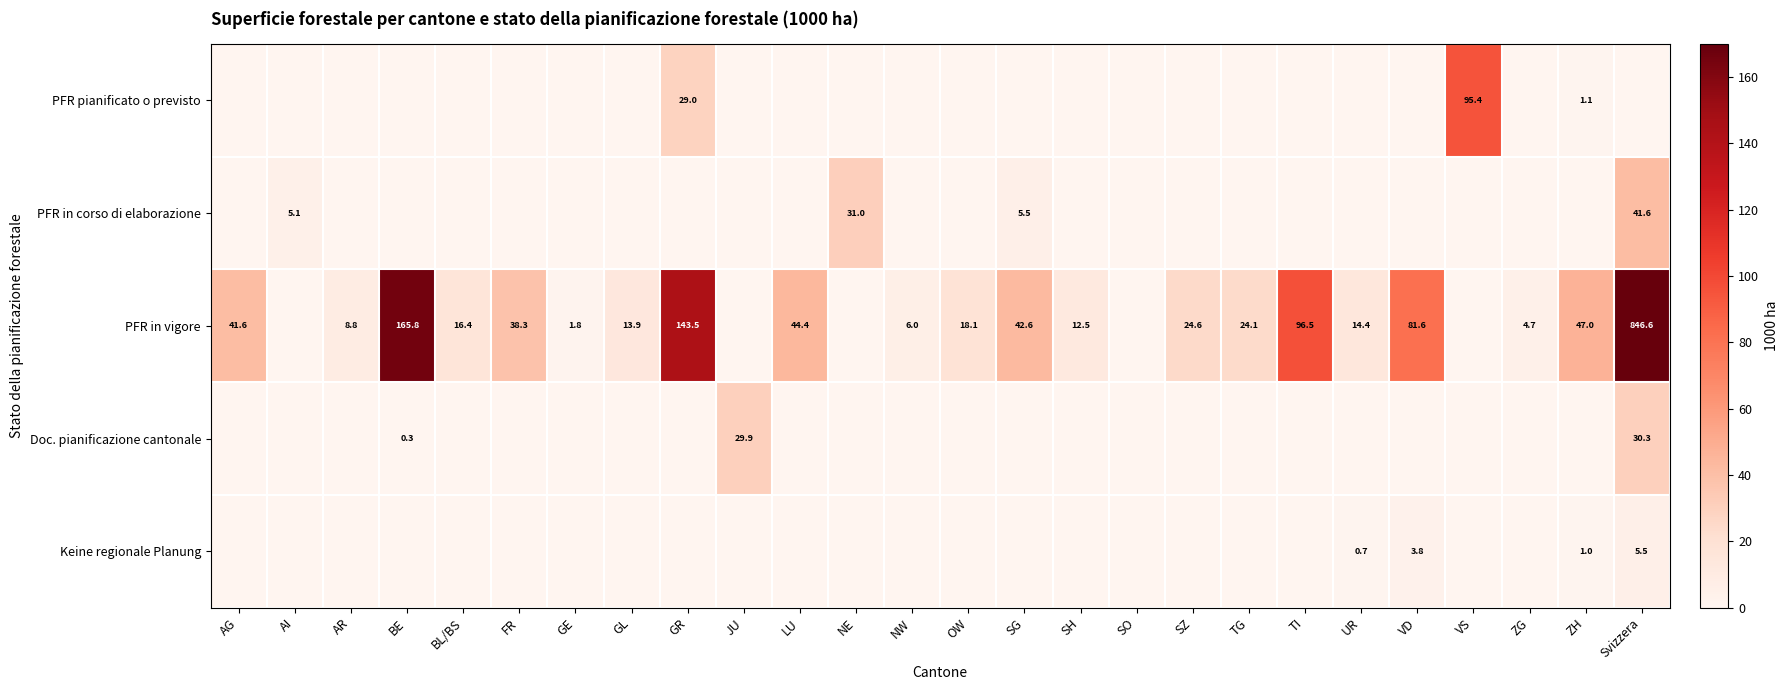

The PFR in vigore series shows 846.6 at Svizzera. True or false?

True